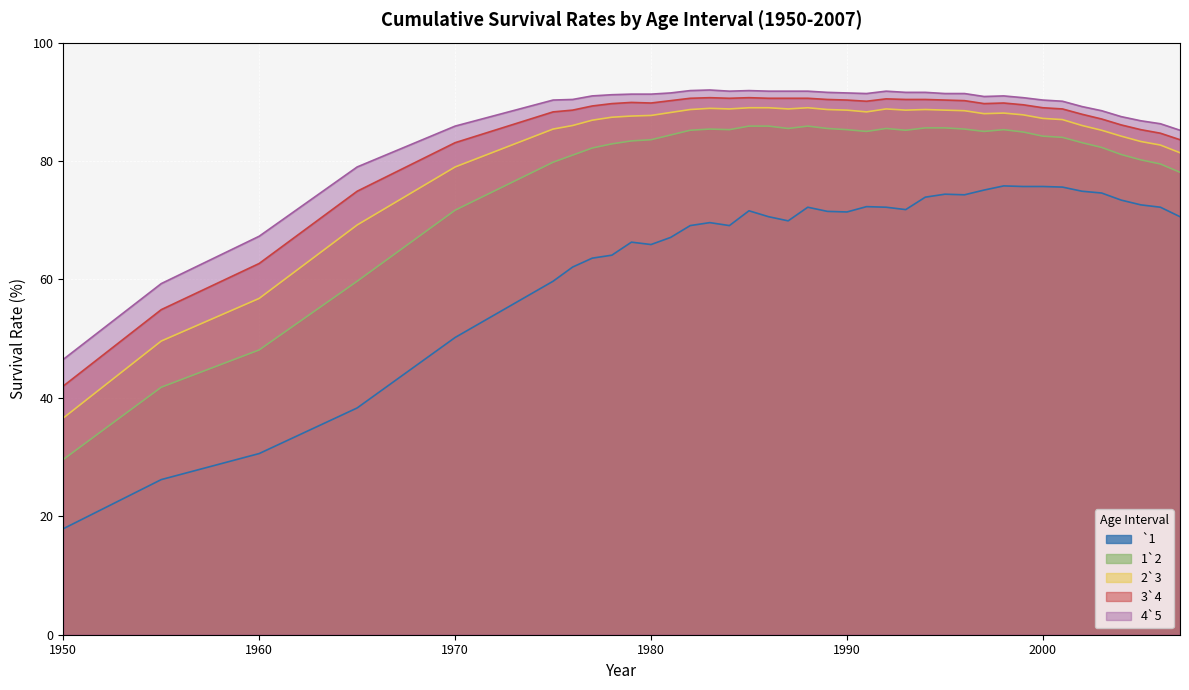

How many values in the `1 series are below 71?

18